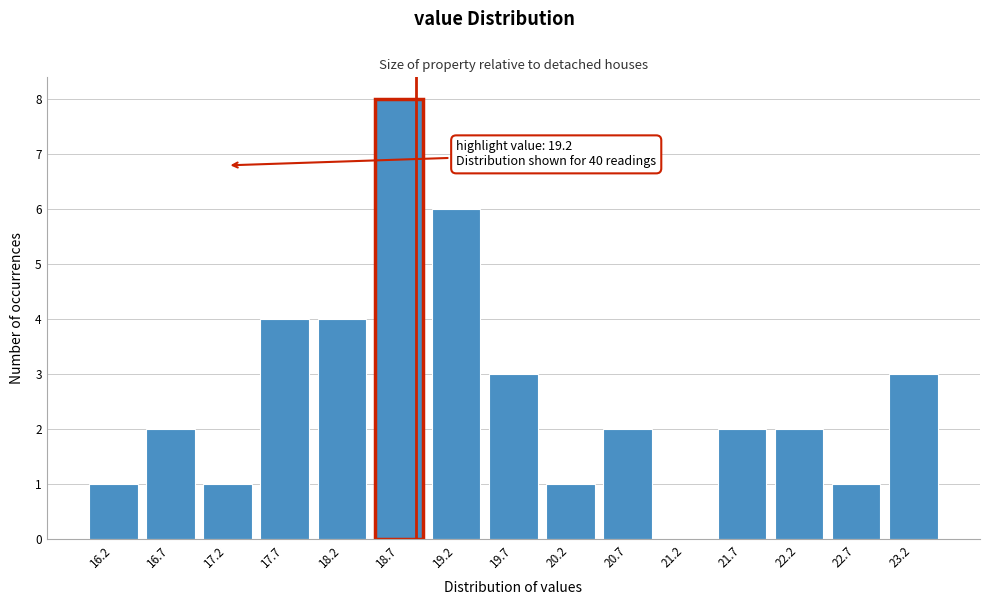

Reading left to right, transcribe all the data shown in this chart.

16.2=1	16.7=2	17.2=1	17.7=4	18.2=4	18.7=8	19.2=6	19.7=3	20.2=1	20.7=2	21.2=0	21.7=2	22.2=2	22.7=1	23.2=3